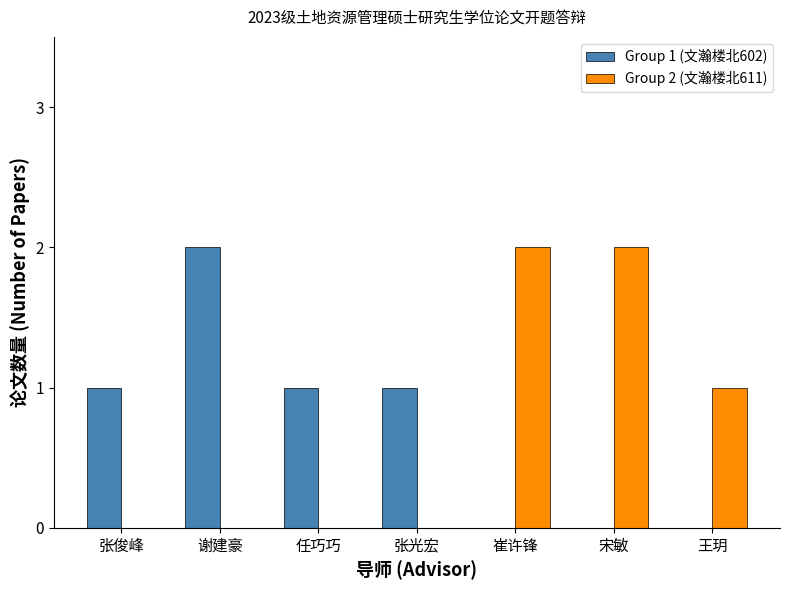

Which series changed the most between 张光宏 and 宋敏?

Group 2 (文瀚楼北611)